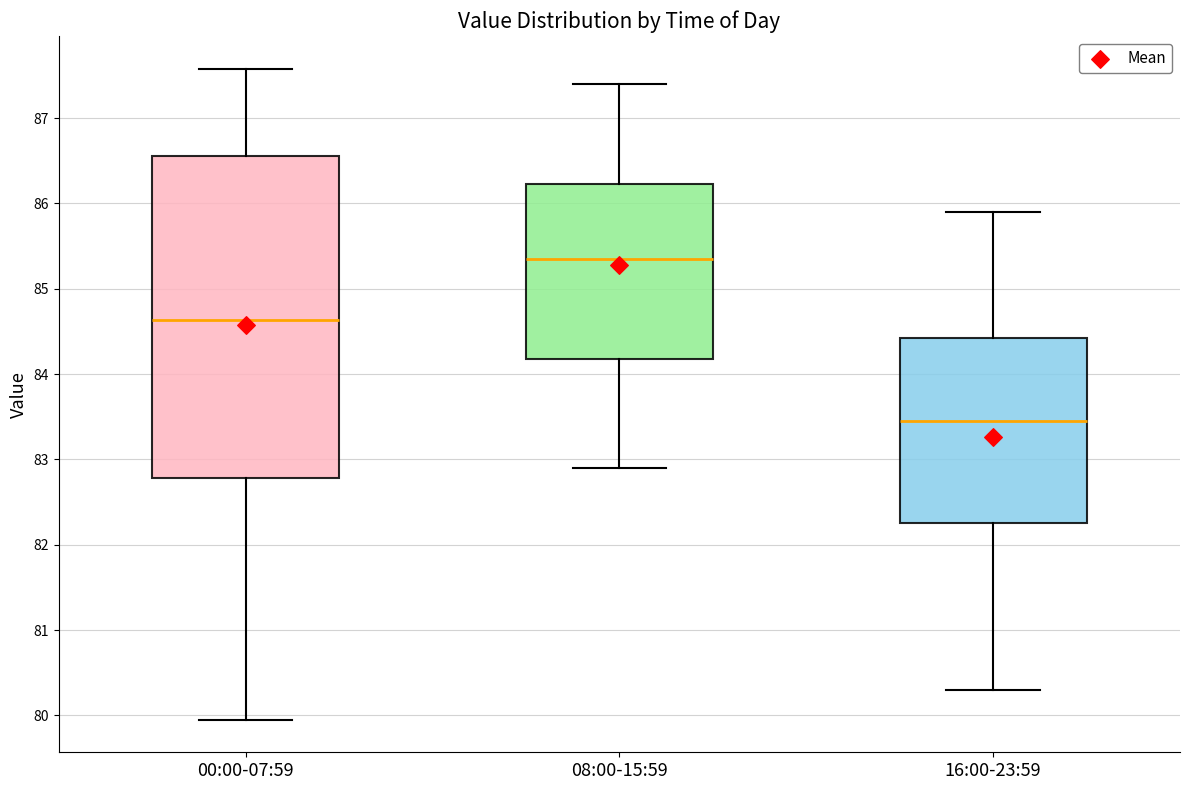

Where does the upper whisker of the box for 16:00-23:59 end on the y-axis? The values are not printed on the chart, so give them approximately, as read against the axis.

85.9